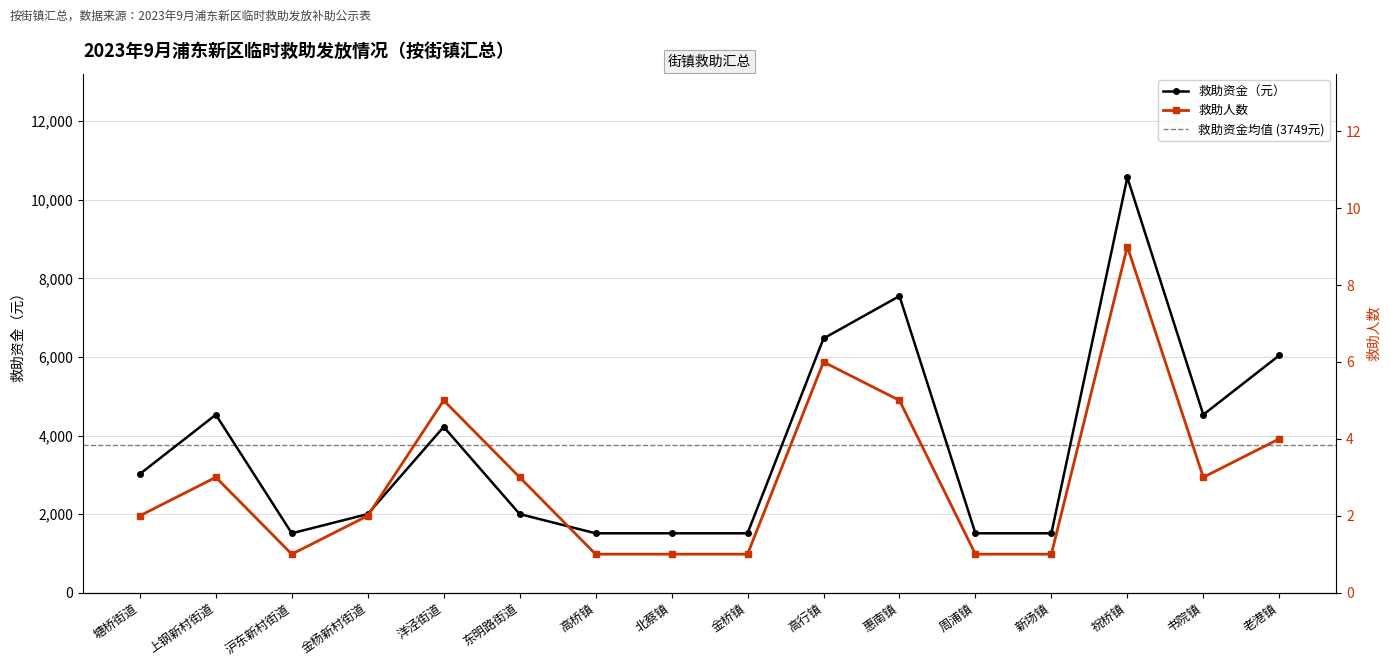

The value of 救助资金（元） at 高桥镇 is 752. True or false?

False